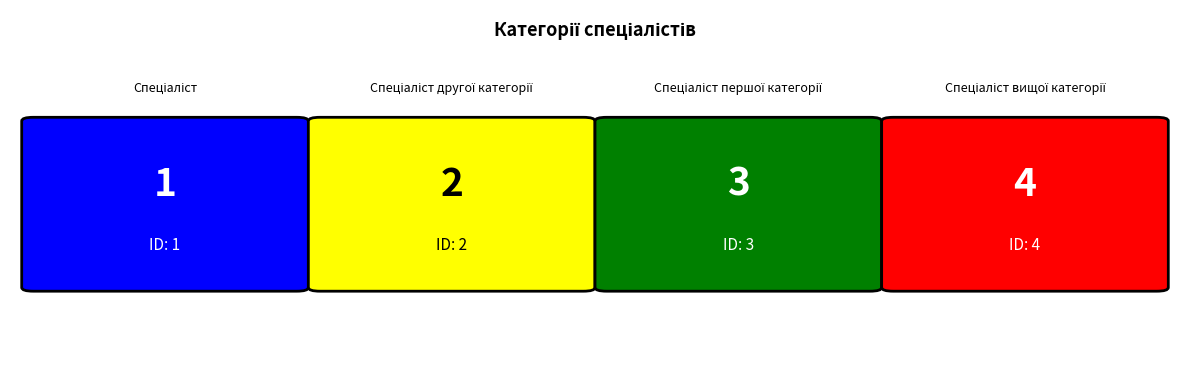

What is the greatest value displayed?

4